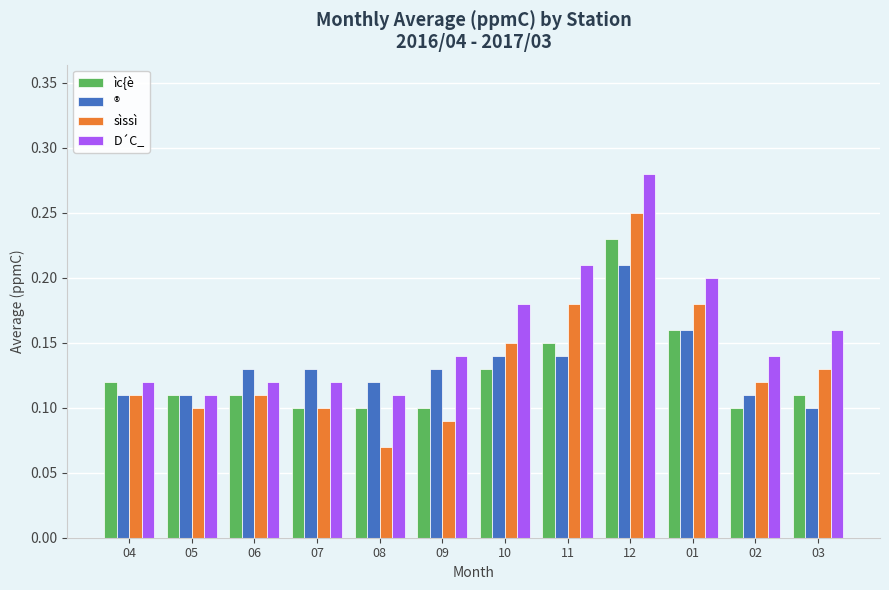

Which category has the lowest value across all series?

08